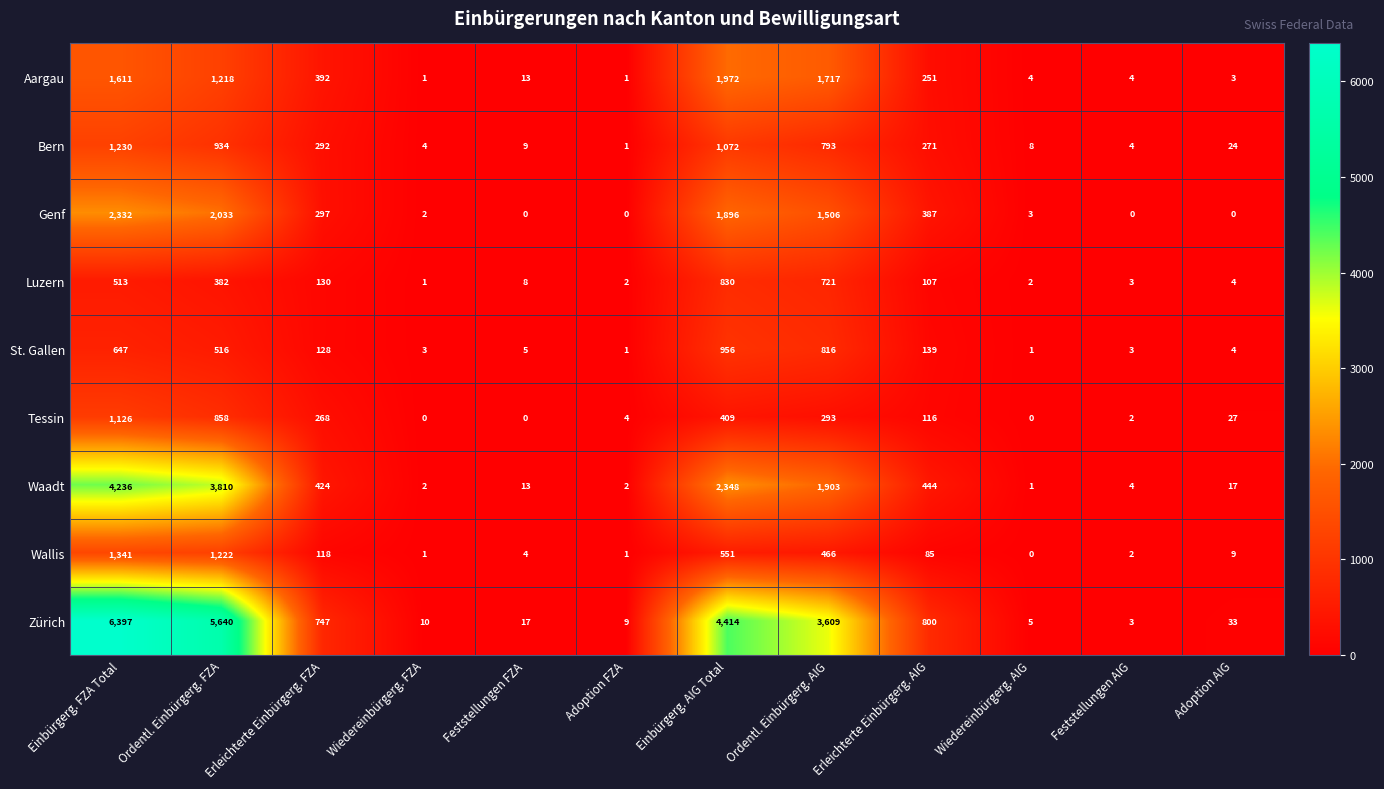

Which category has the lowest value in the Waadt series?

Wiedereinbürgerg. AIG